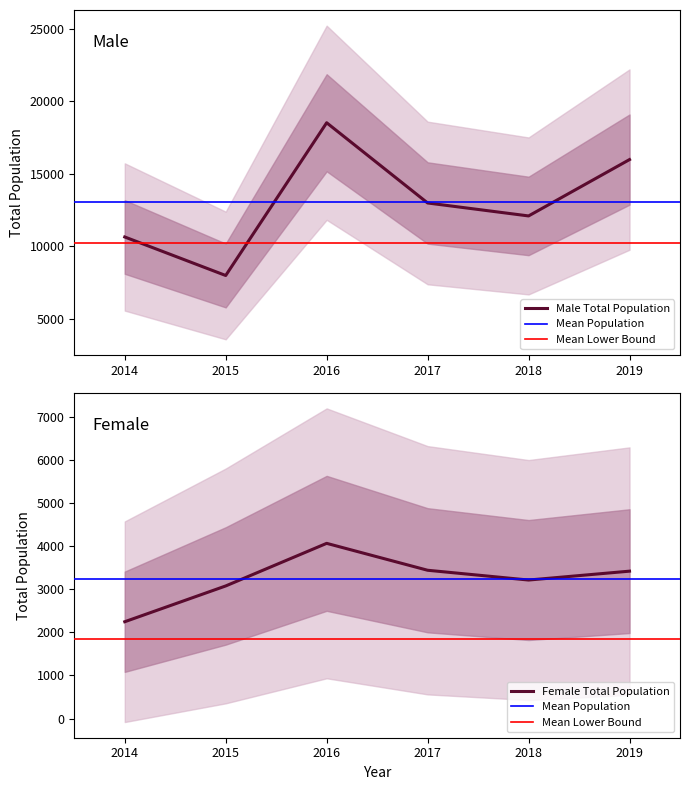

True or false: Male has a value of 18514 at 2016.

True